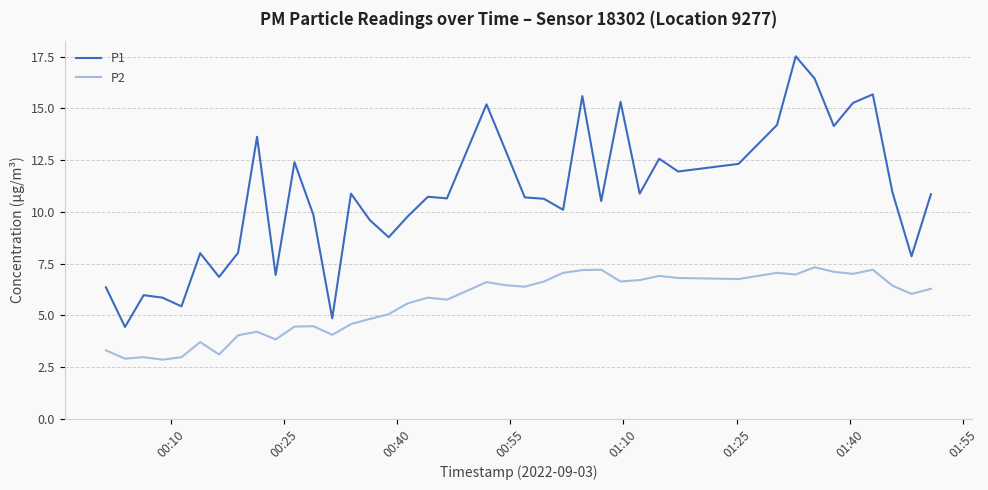

True or false: P1 has more than 0 interior local peaks.

True